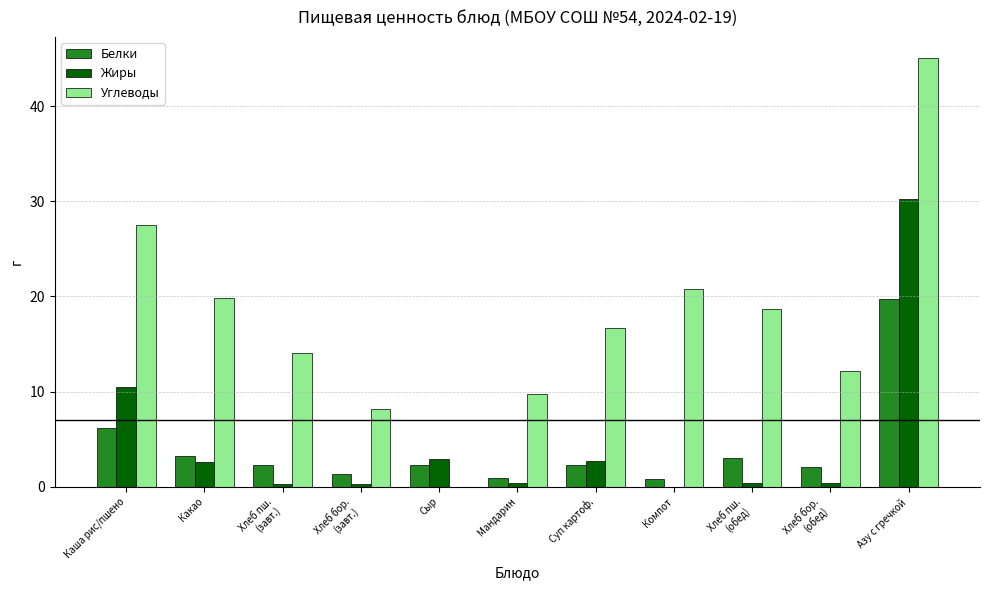

How many series are shown in this chart?

3